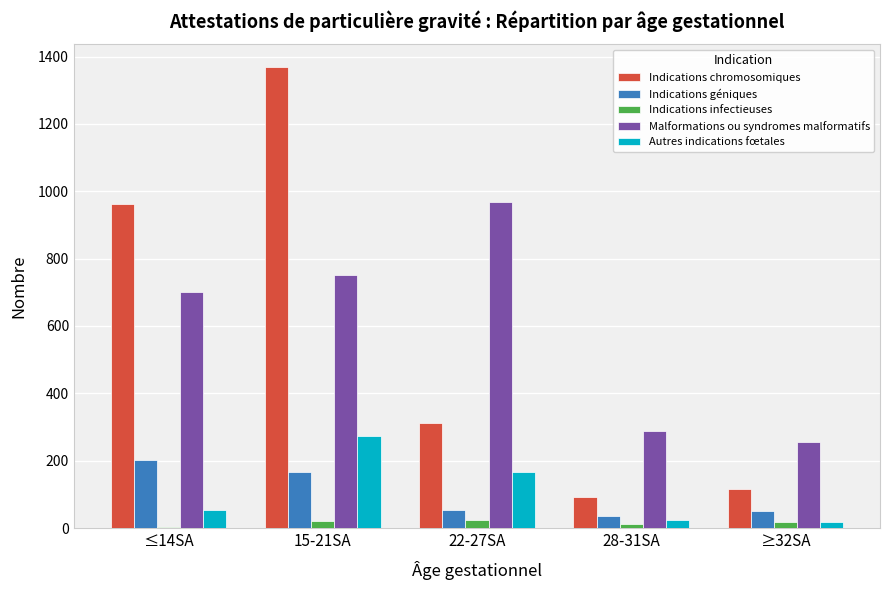

The value of Indications chromosomiques at 22-27SA is 312. True or false?

True